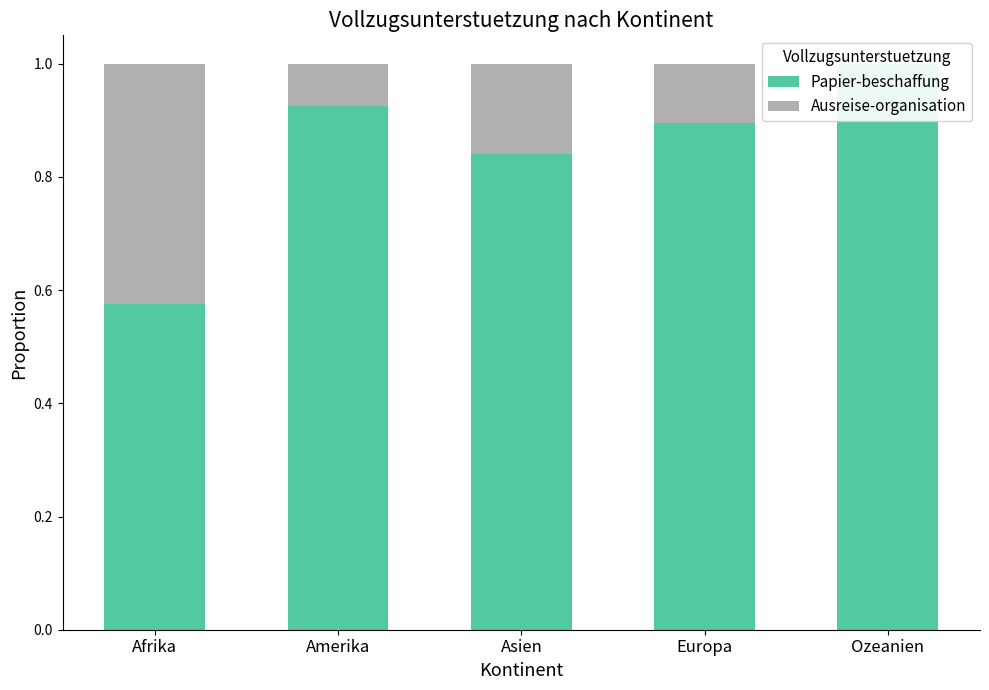

How many bars are there in each group?

2